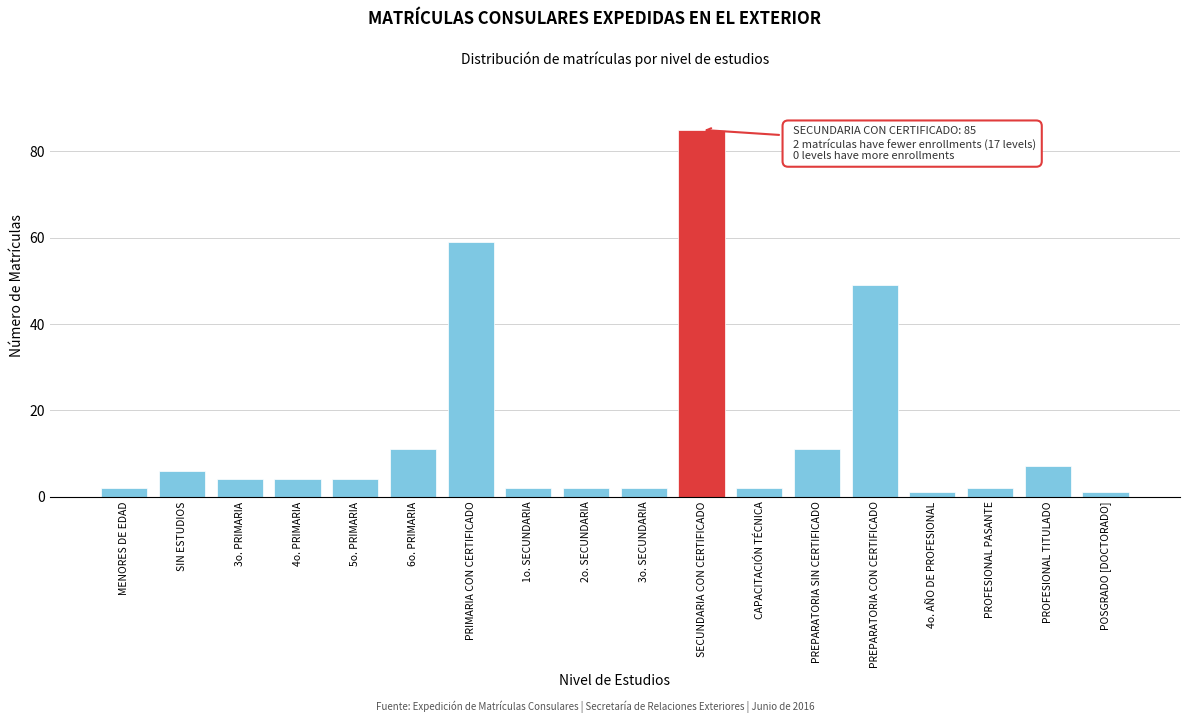

Reading left to right, what are all the values shown in this chart?

2	6	4	4	4	11	59	2	2	2	85	2	11	49	1	2	7	1